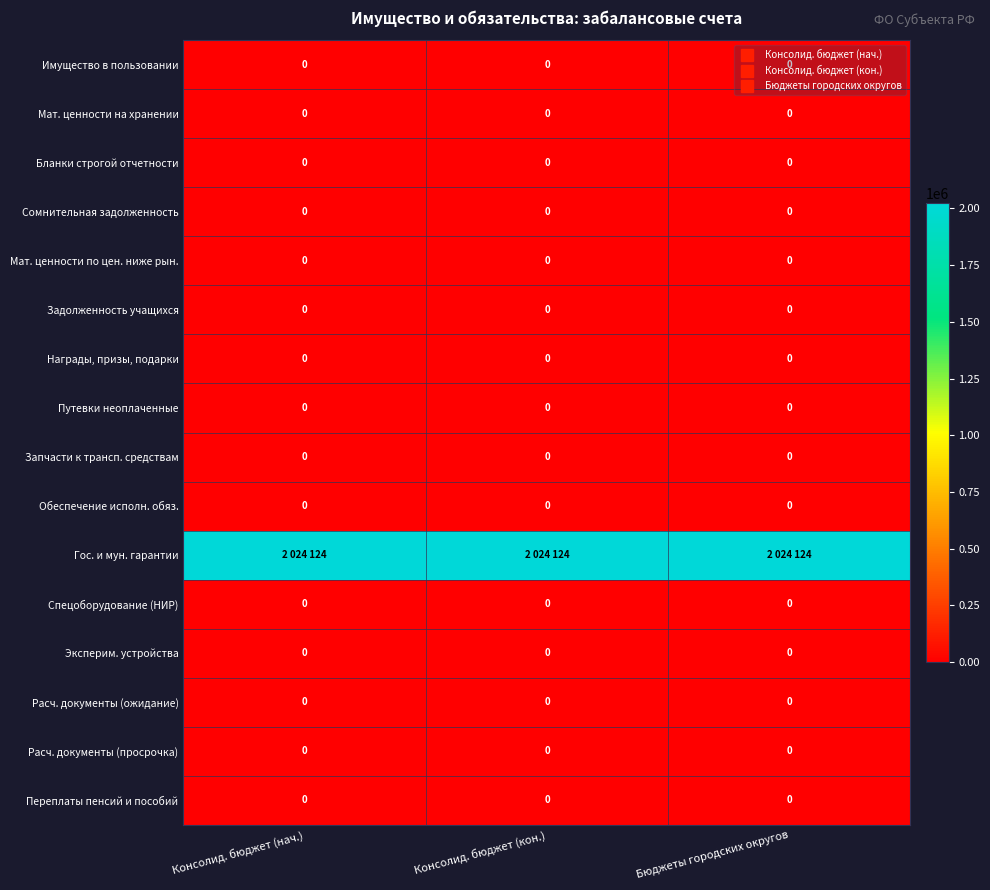

List the series in order of their peak value, lowest first.

Имущество в пользовании, Мат. ценности на хранении, Бланки строгой отчетности, Сомнительная задолженность, Мат. ценности по цен. ниже рын., Задолженность учащихся, Награды, призы, подарки, Путевки неоплаченные, Запчасти к трансп. средствам, Обеспечение исполн. обяз., Спецоборудование (НИР), Эксперим. устройства, Расч. документы (ожидание), Расч. документы (просрочка), Переплаты пенсий и пособий, Гос. и мун. гарантии